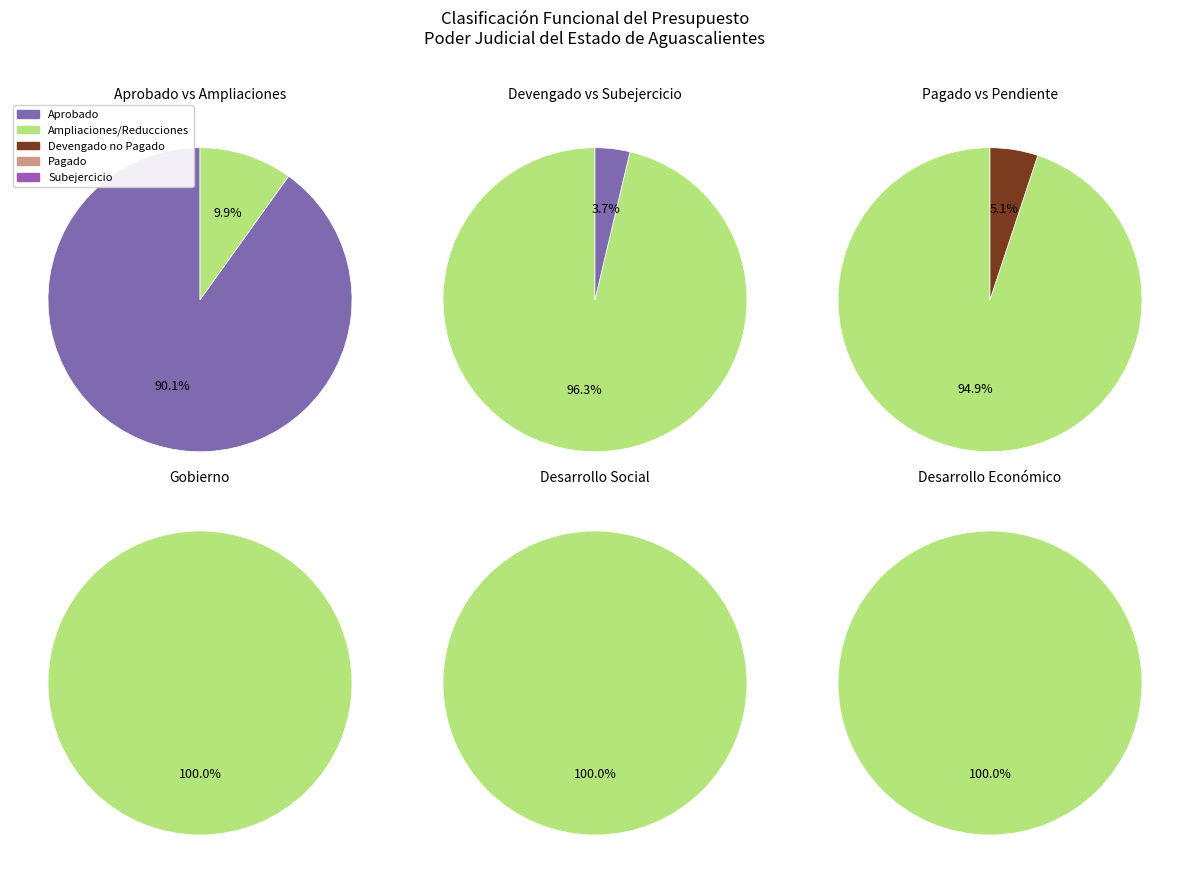

Which has a higher value, Desarrollo Social or Desarrollo Económico?

Desarrollo Social